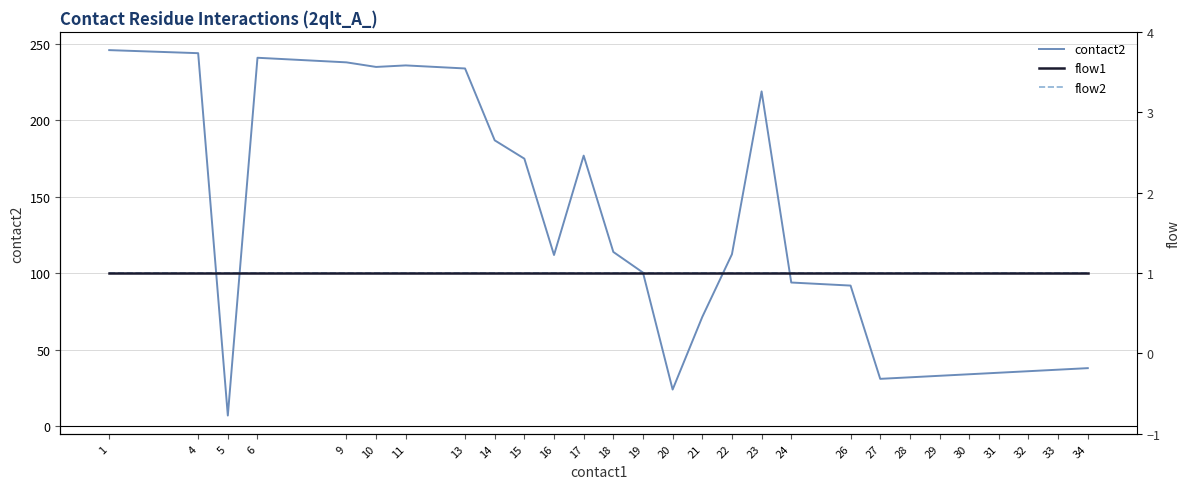

What is the value of the flow2 point at the 19th from the left?

1.0